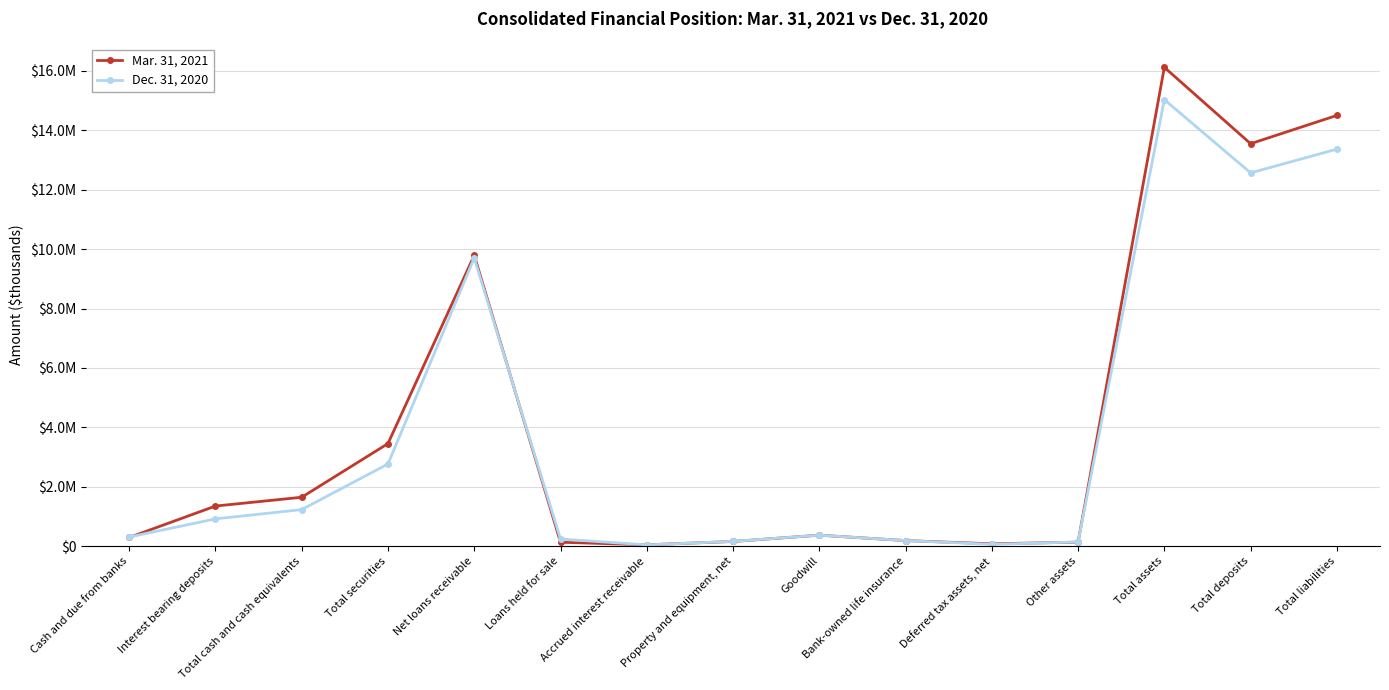

What position from the right is Other assets?

4